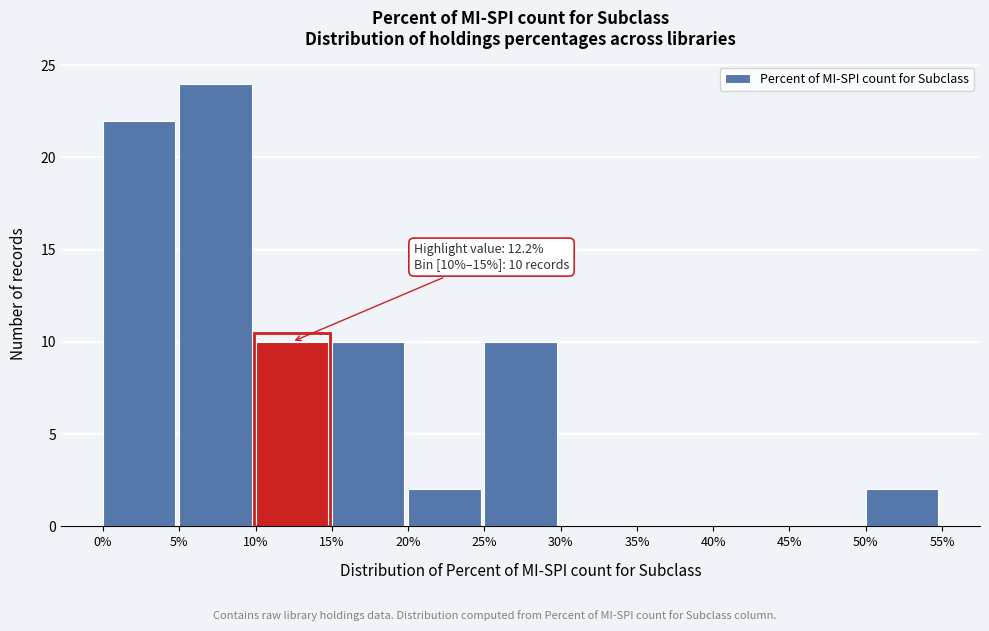

Over which range of the x-axis is the bar tallest?

5% to 10%